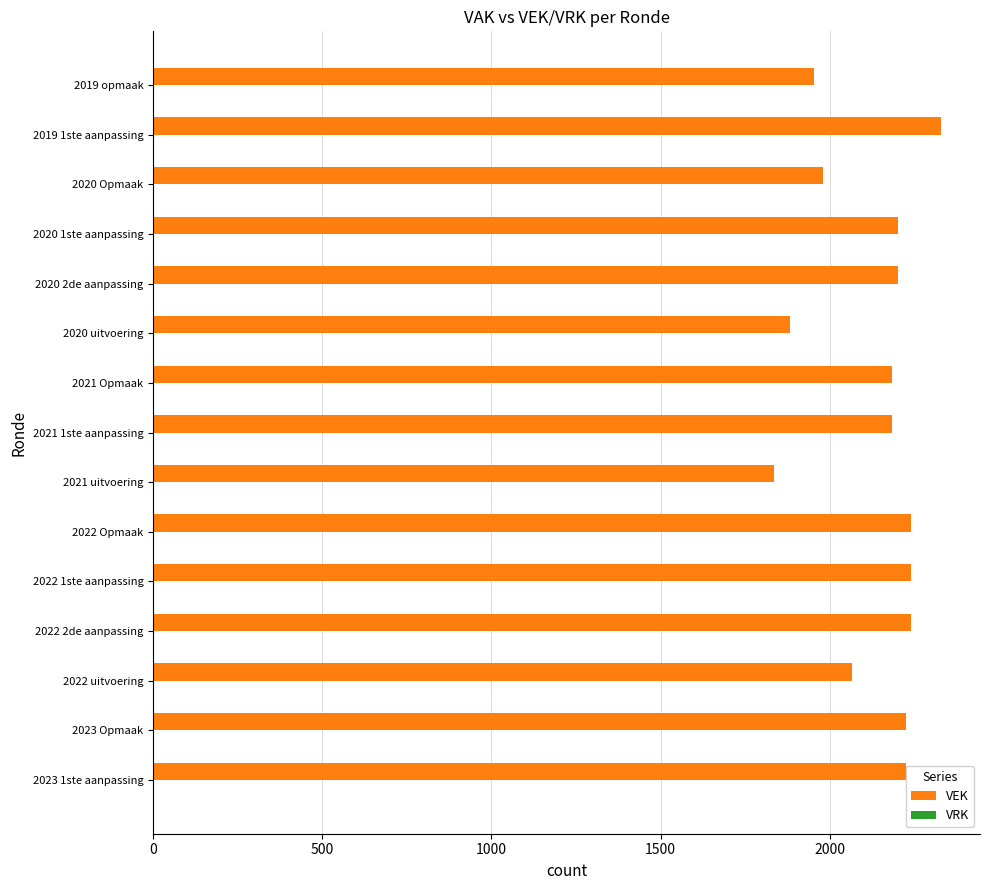

What is the ratio of the value at 2023 Opmaak to the value at 2020 Opmaak?

1.1